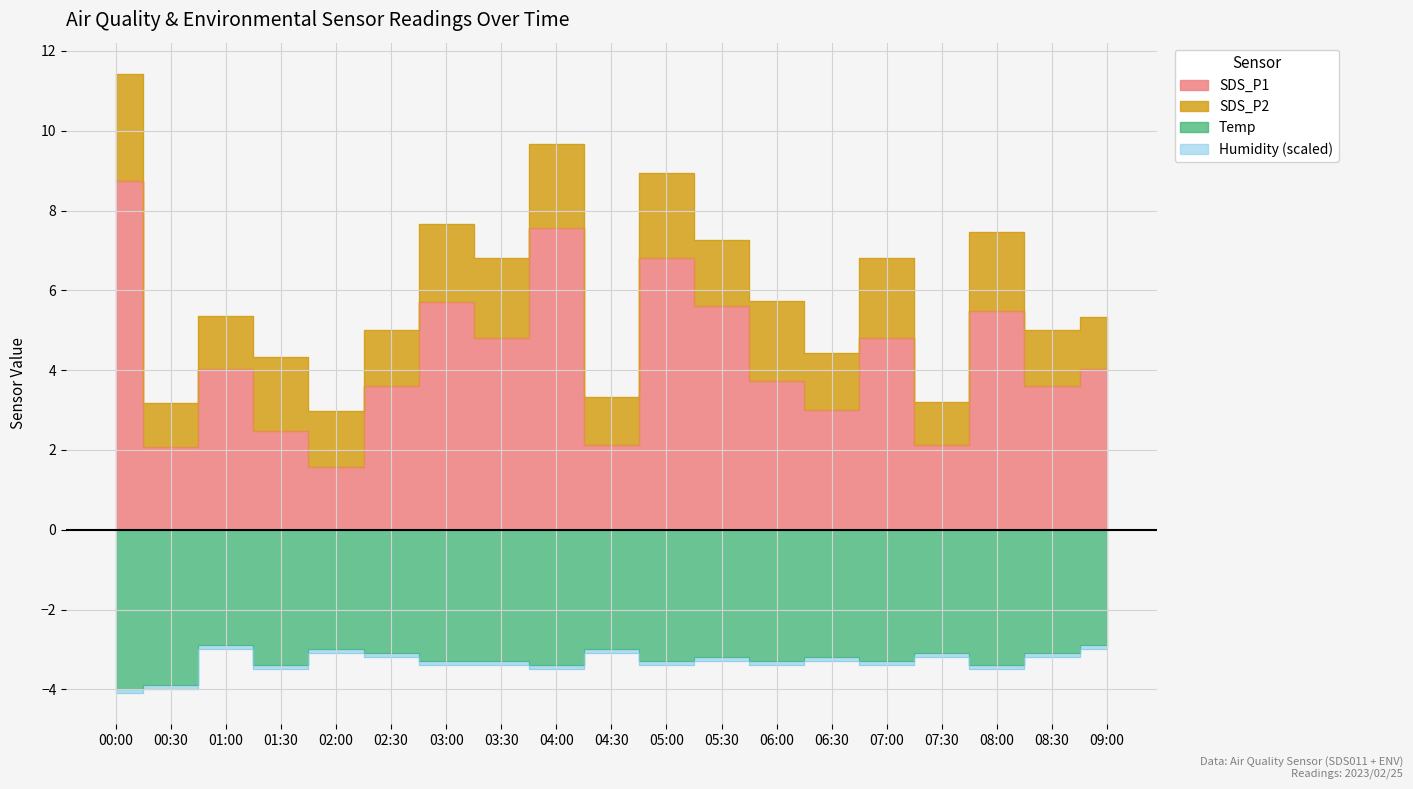

What is the sum of the Temp values at 07:00 and 06:30?

-6.5